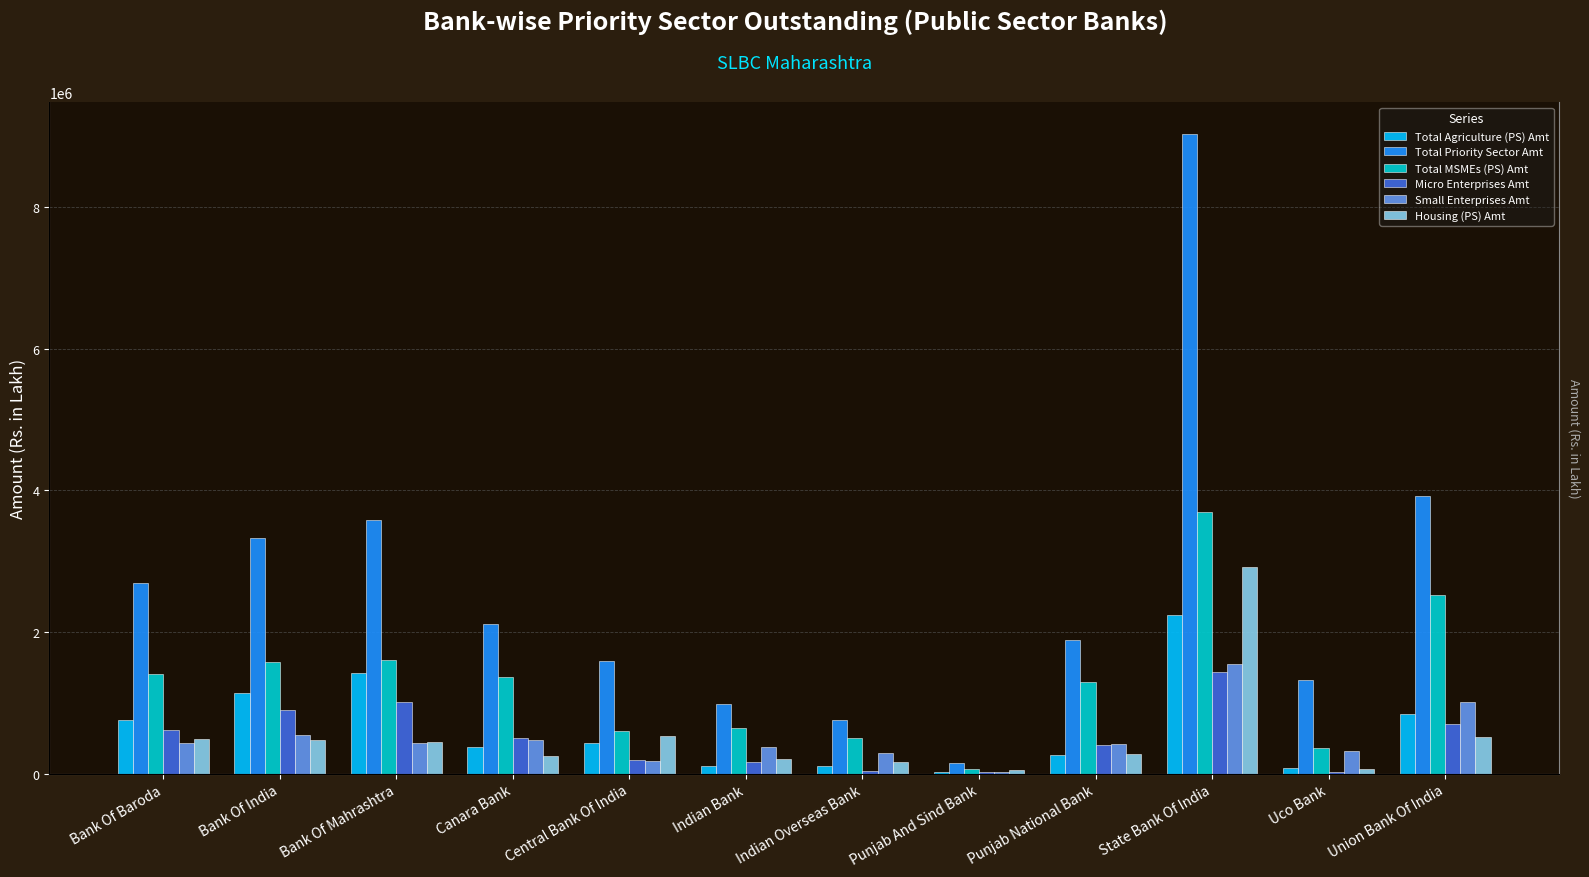

At which label does Housing (PS) Amt first exceed 439679?

Bank Of Baroda